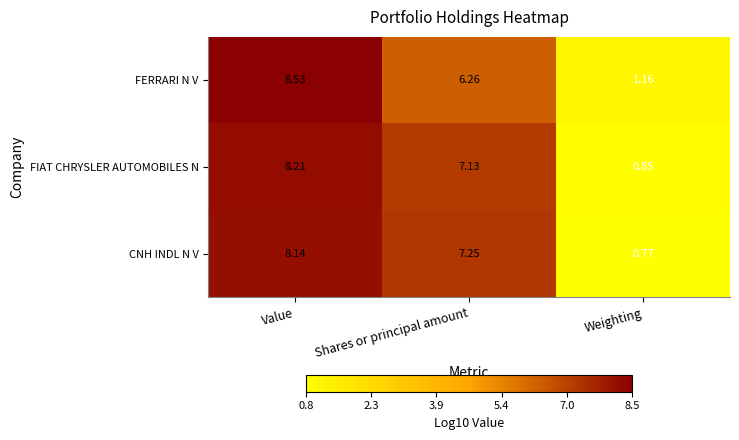

Is the value of FERRARI N V at Value greater than the value of FIAT CHRYSLER AUTOMOBILES N at Weighting?

Yes